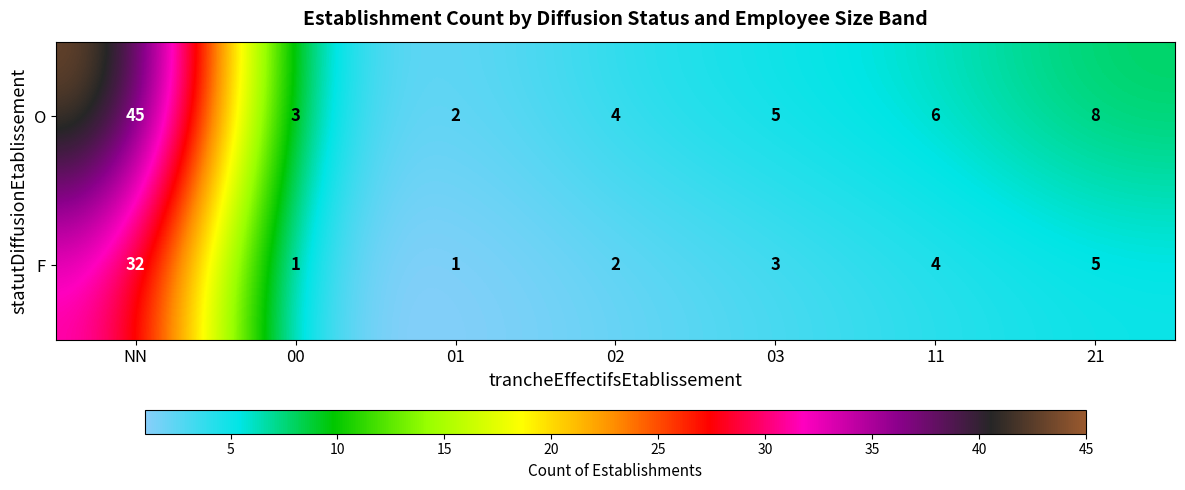

Reading right to left, what are all the values shown in this chart?

O: 21=8	11=6	03=5	02=4	01=2	00=3	NN=45
F: 21=5	11=4	03=3	02=2	01=1	00=1	NN=32